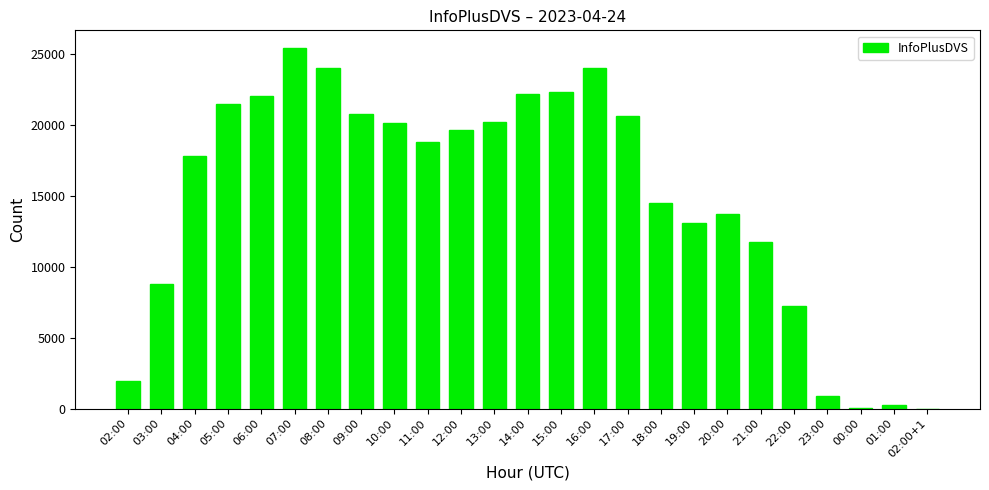

Are the bars horizontal?

No